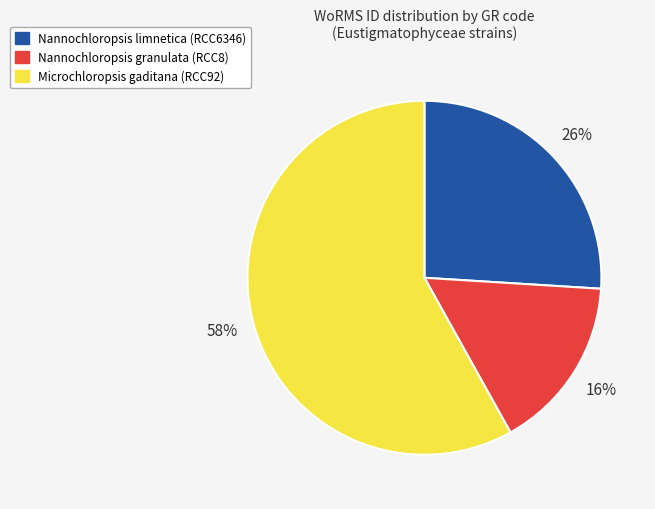

To the nearest percent, what is the difference between the largest and smallest slice percentages?

42%